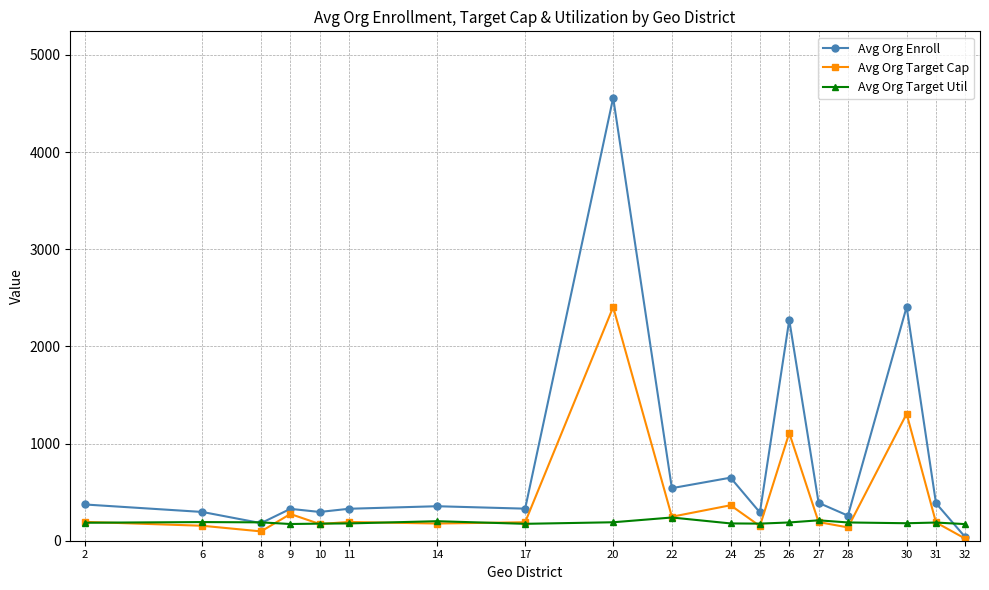

True or false: Avg Org Enroll has more than 2 interior local peaks.

True